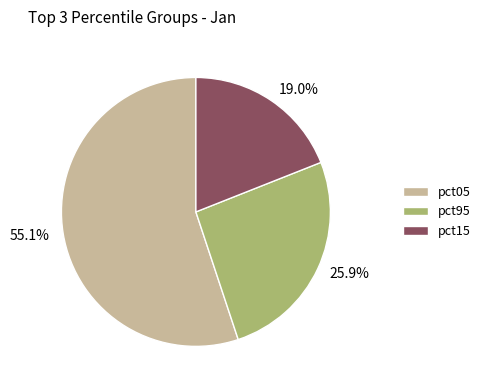

How many slices are in this pie chart?

3